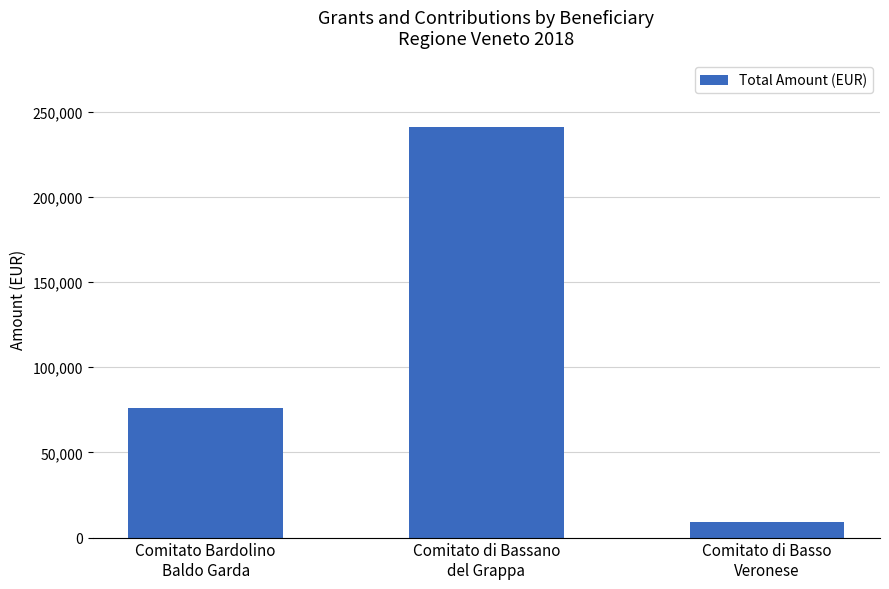

What position from the right is Comitato Bardolino
Baldo Garda?

3